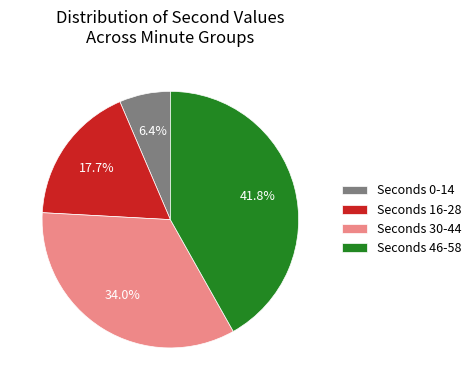

Is Seconds 0-14 the majority of the pie?

No